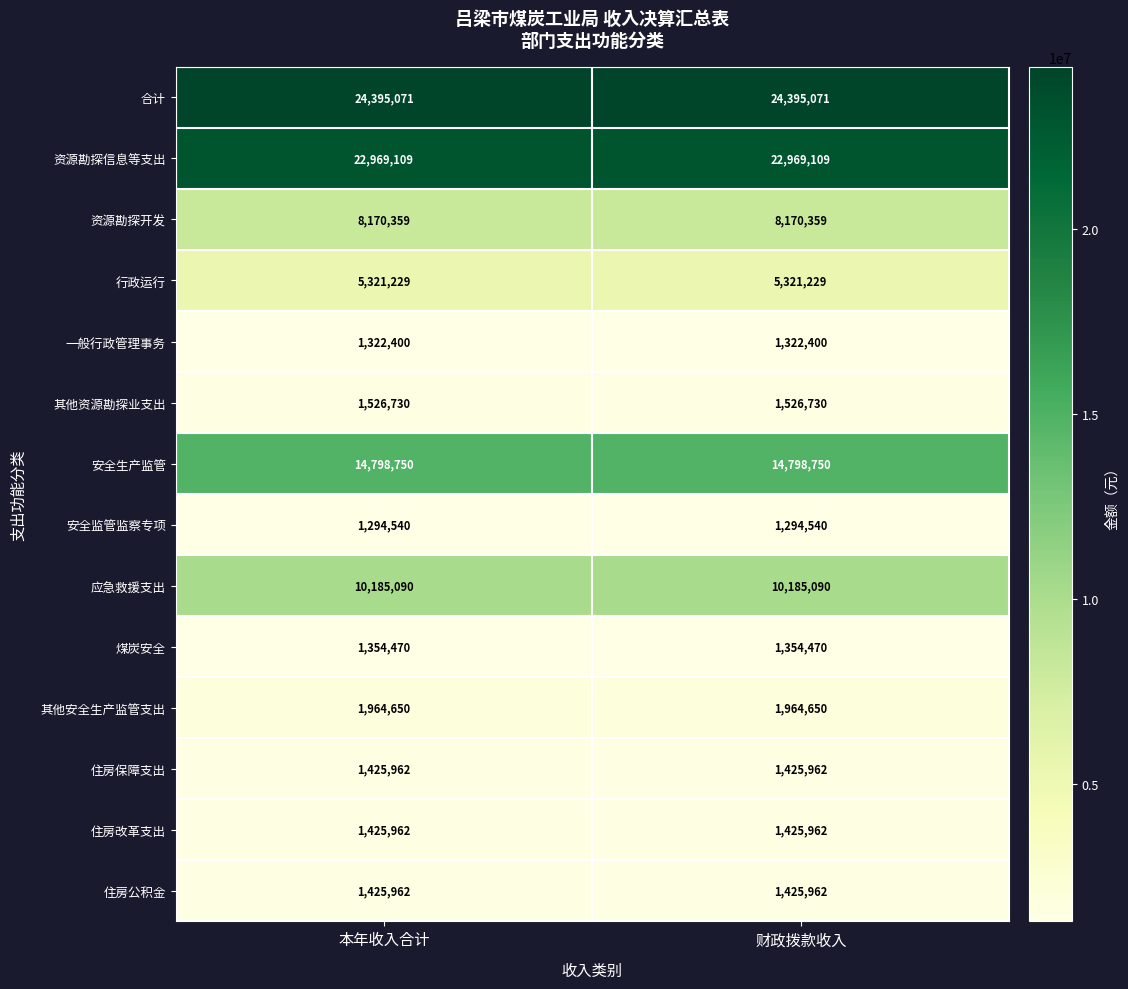

Which series has the largest total across all categories?

合计